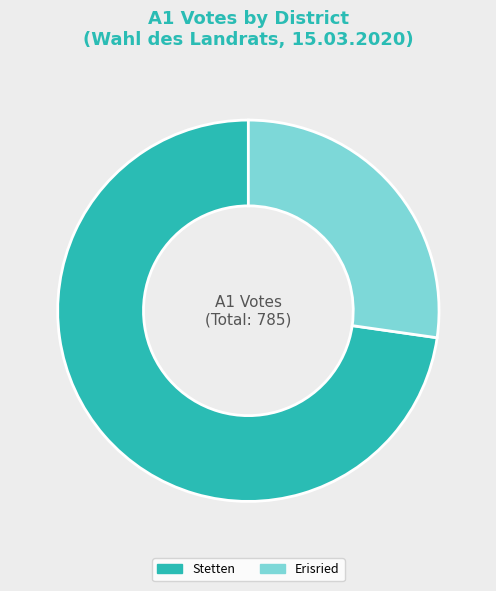

Do Stetten and Erisried together represent more than half of the pie?

Yes